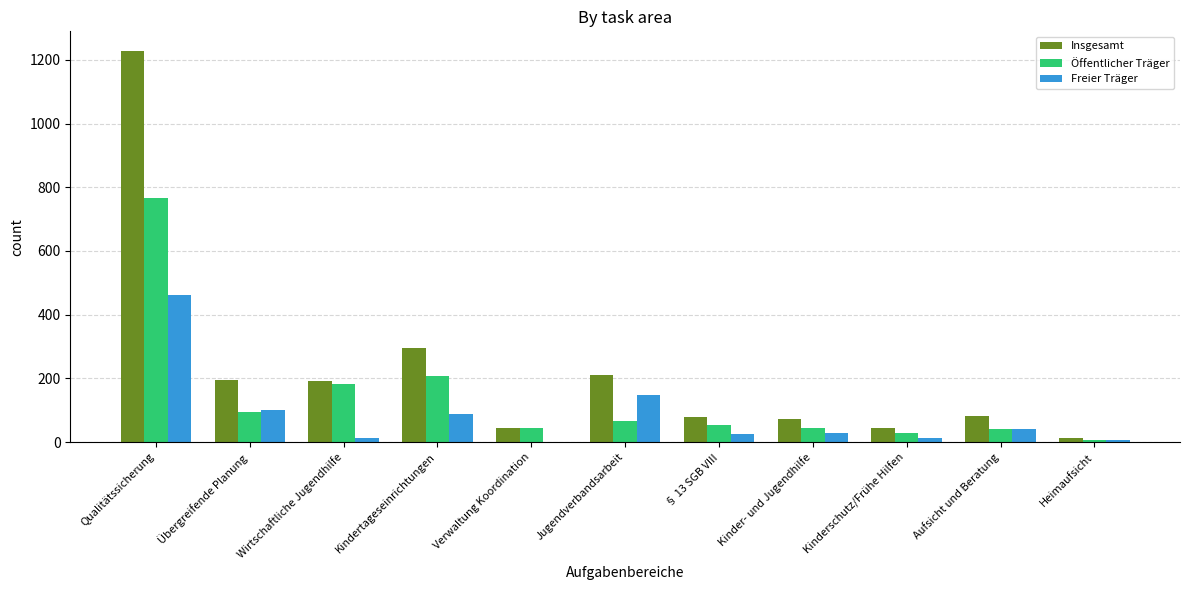

The Öffentlicher Träger series shows 765 at Qualitätssicherung. True or false?

True